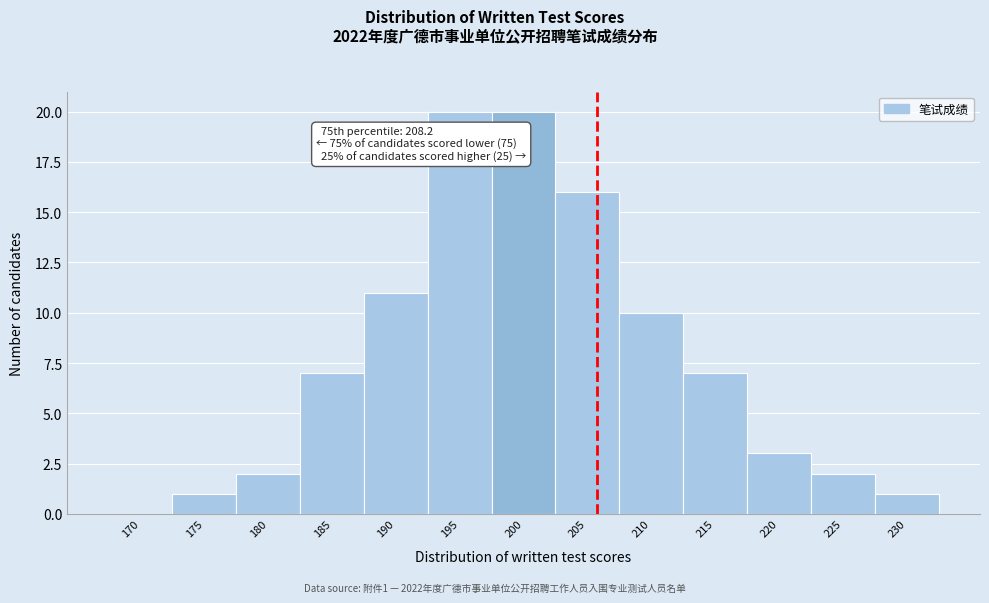

Between 230 and 215, which is larger?

215